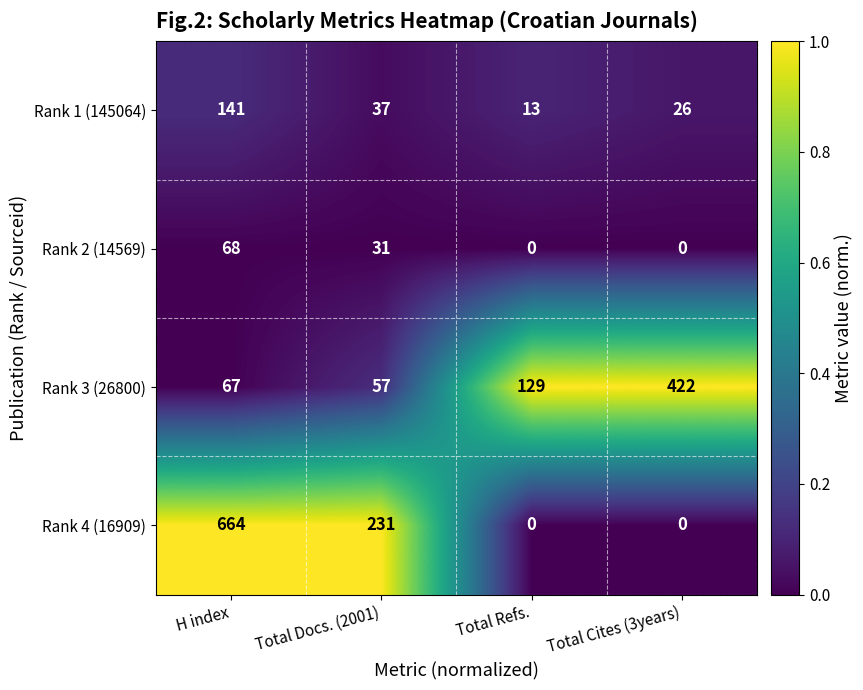

Reading right to left, extract all data points from this chart.

Rank 1 (145064): 26	13	37	141
Rank 2 (14569): 0	0	31	68
Rank 3 (26800): 422	129	57	67
Rank 4 (16909): 0	0	231	664